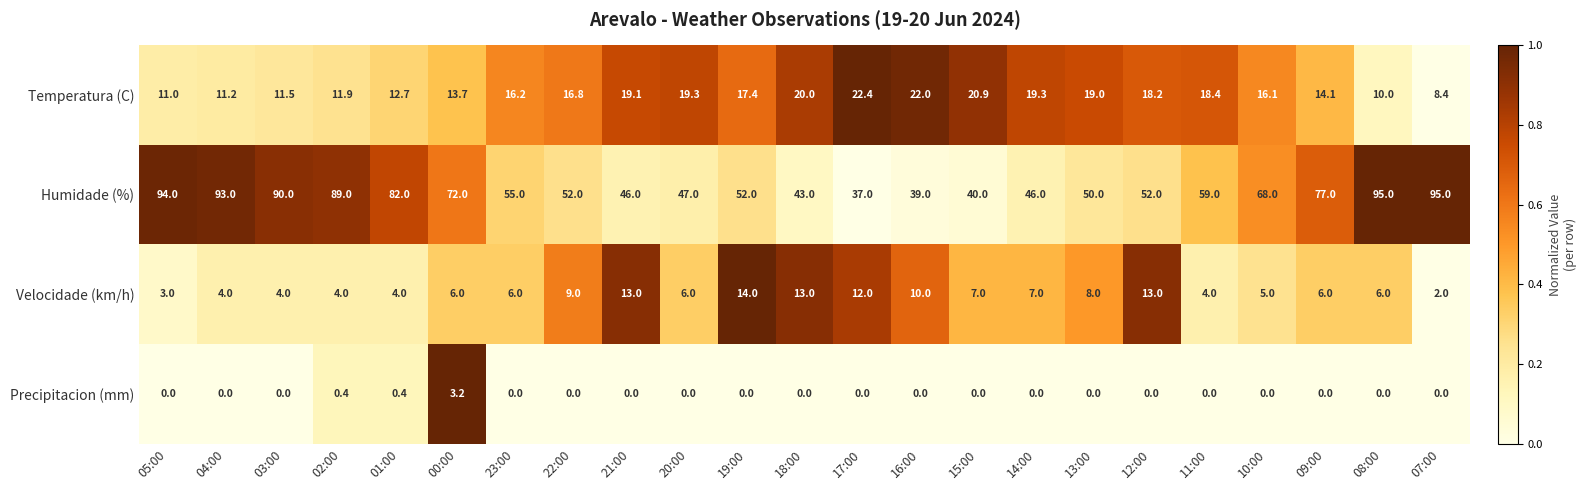

How many values in the Humidade (%) series are below 55?

11